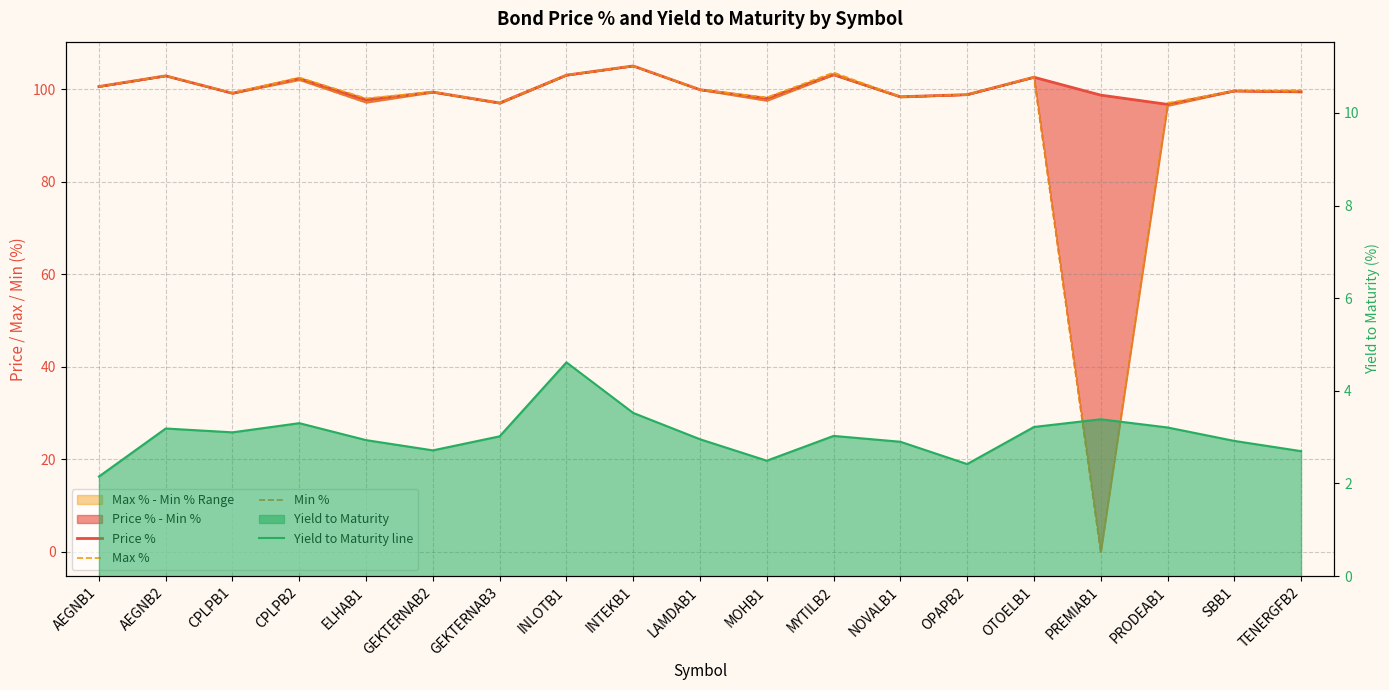

Which has a higher value, PRODEAB1 or AEGNB1?

AEGNB1